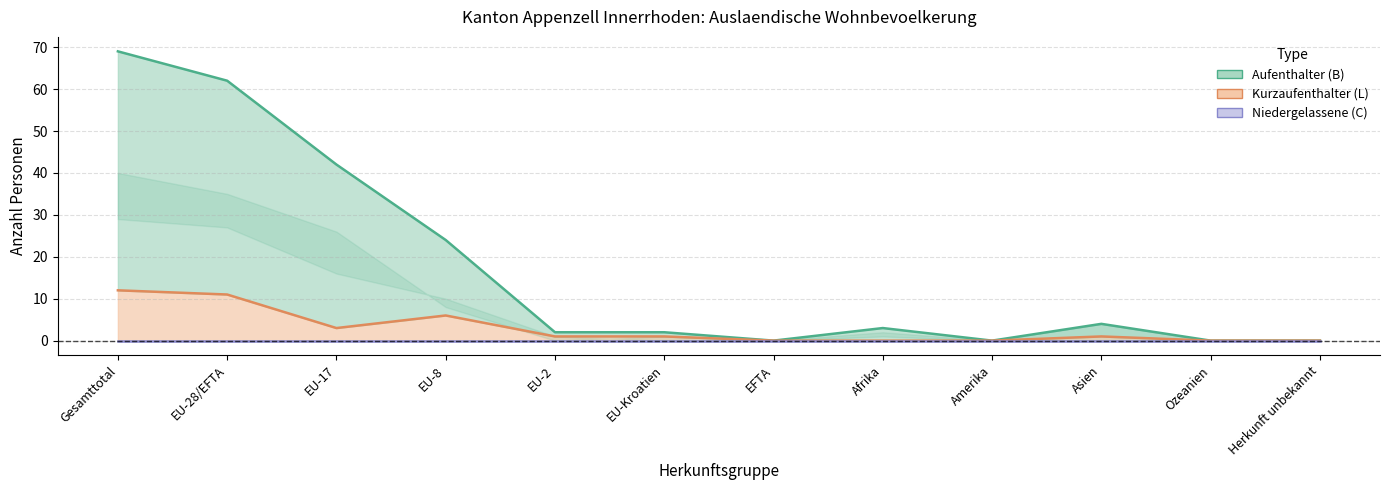

Which category has the lowest value across all series?

EFTA